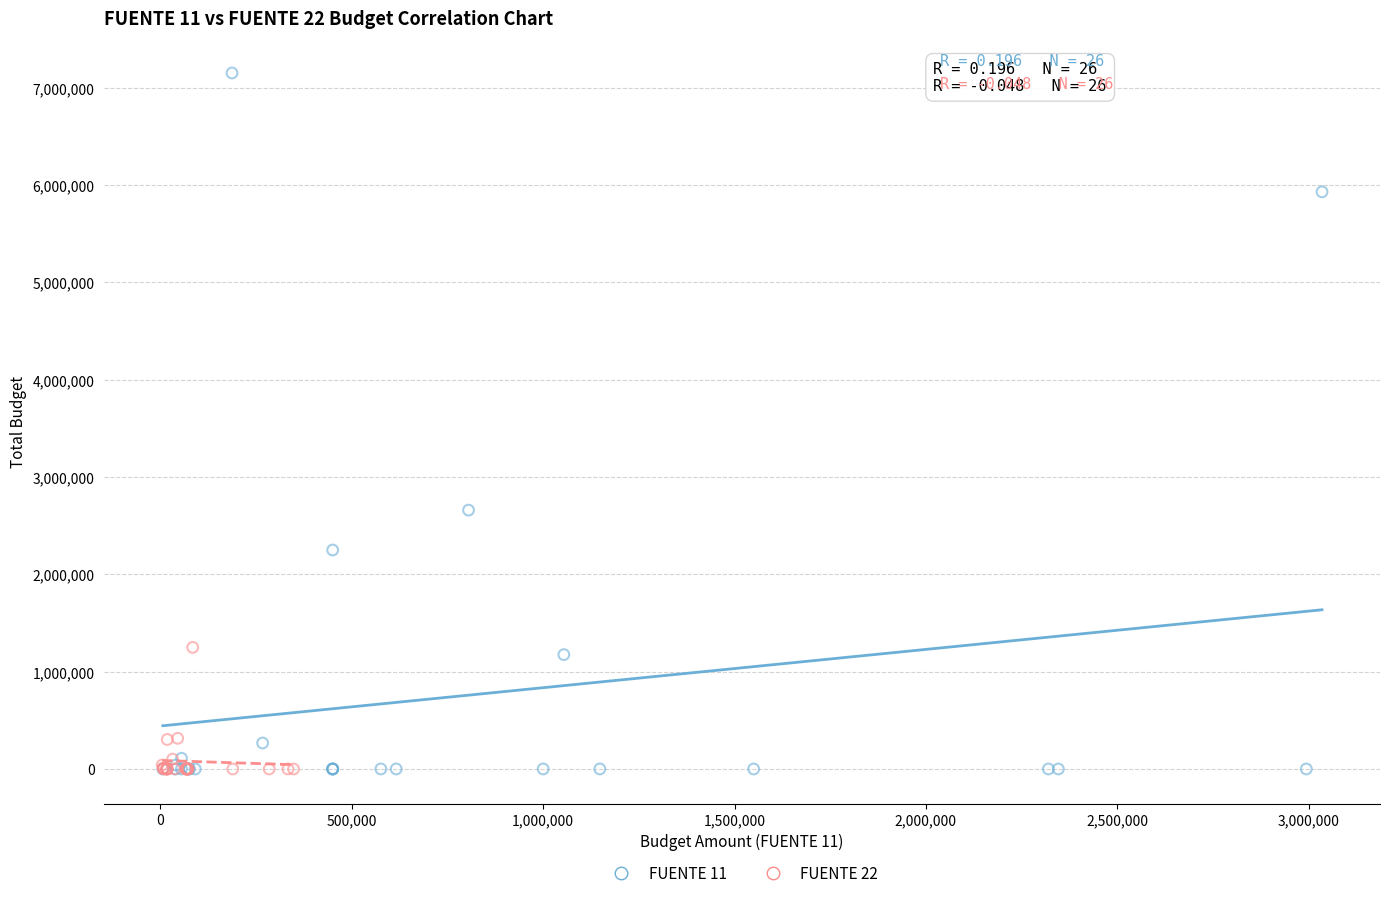

Which series reaches the maximum Y coordinate?

FUENTE 11